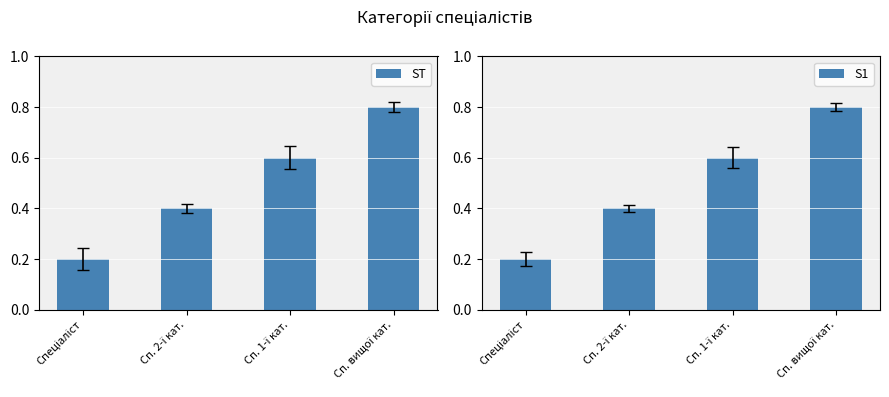

What is the difference between the ST values at Сп. 1-ї кат. and Сп. 2-ї кат.?

0.2